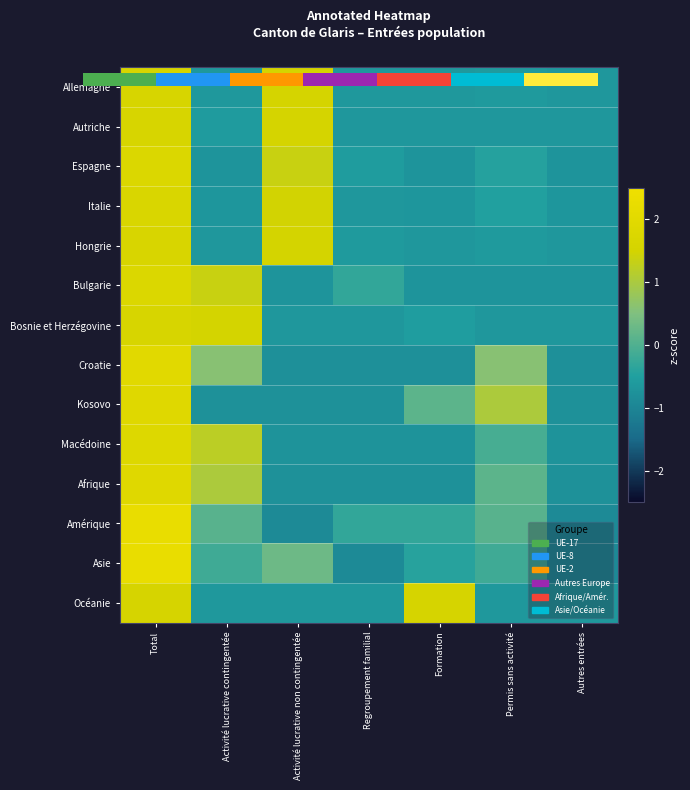

How many values in Croatie are below zero?

4